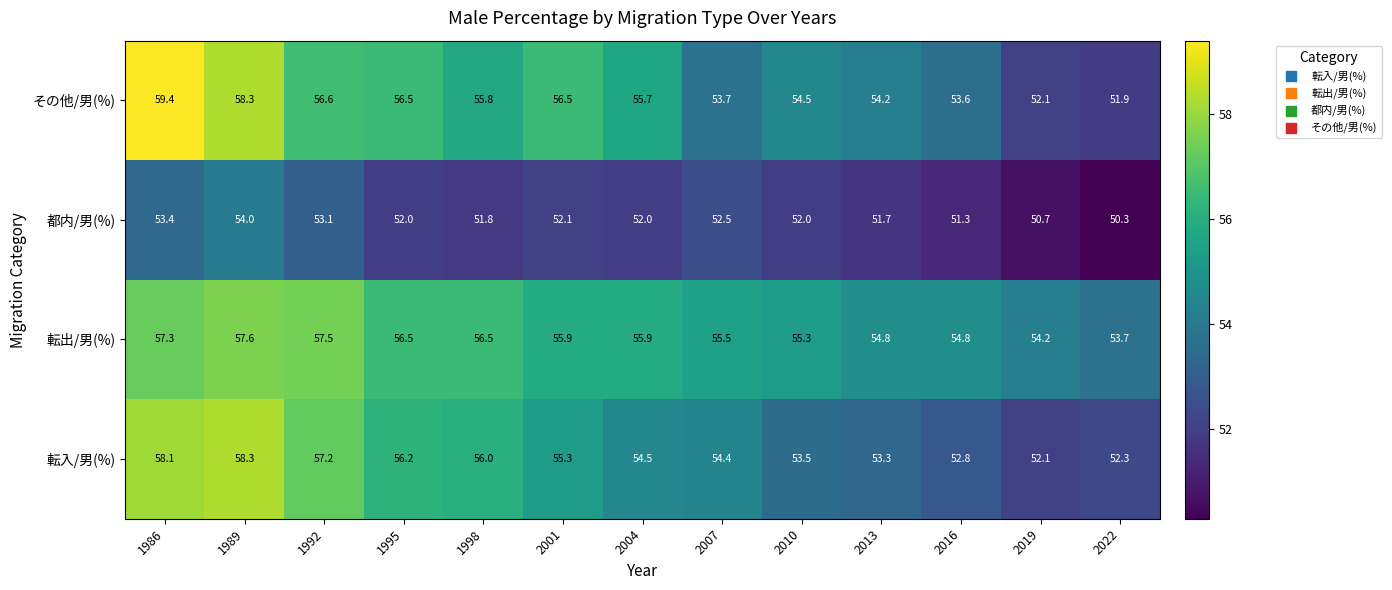

What is the difference between the second highest and second lowest values in the 転出/男(%) series?

3.3